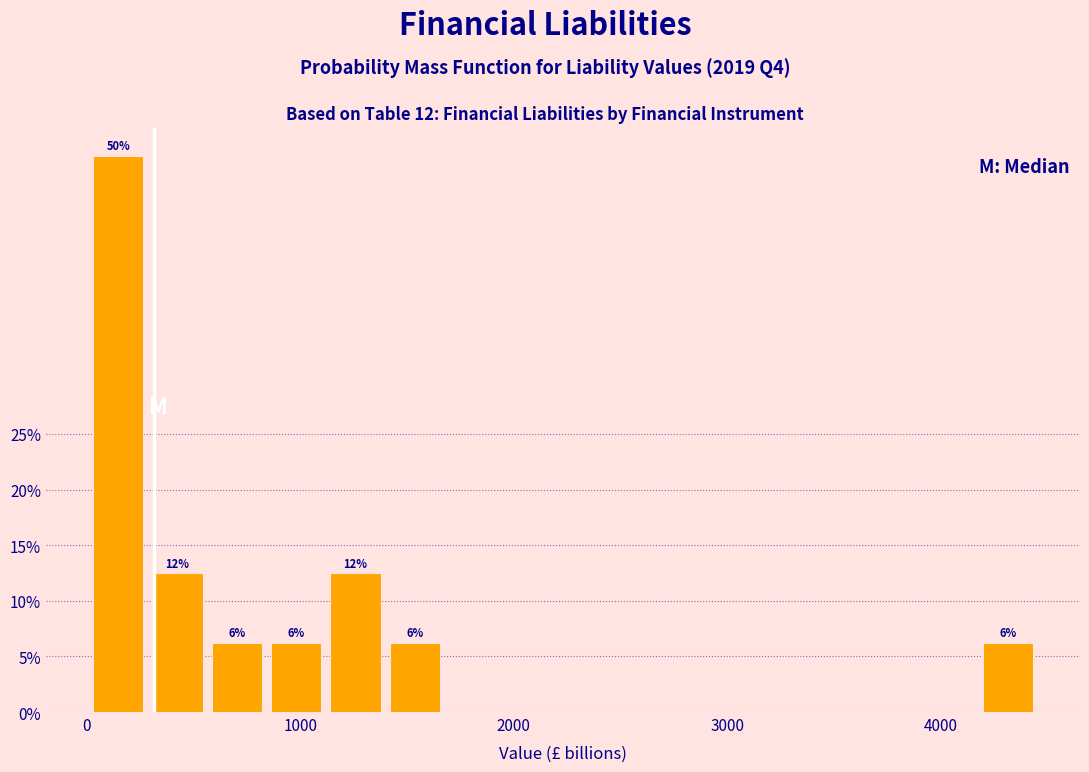

Read against the x-axis, roughly where is the centre of the tallest bar?

100